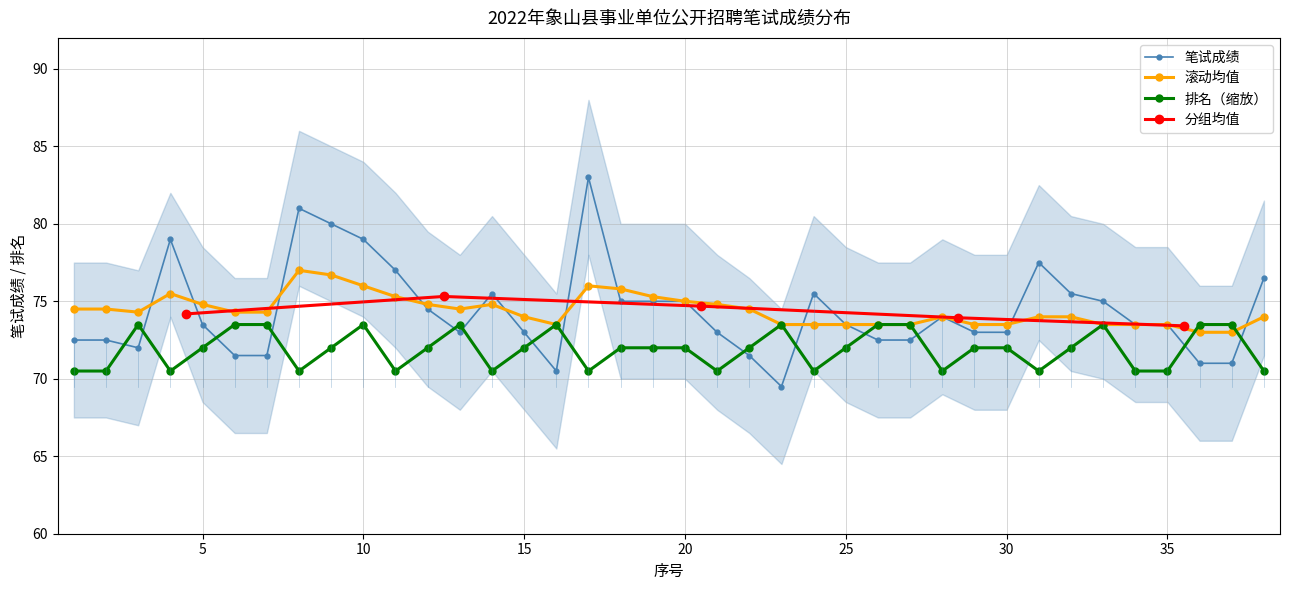

At which category does the chart reach its peak across all series?

17